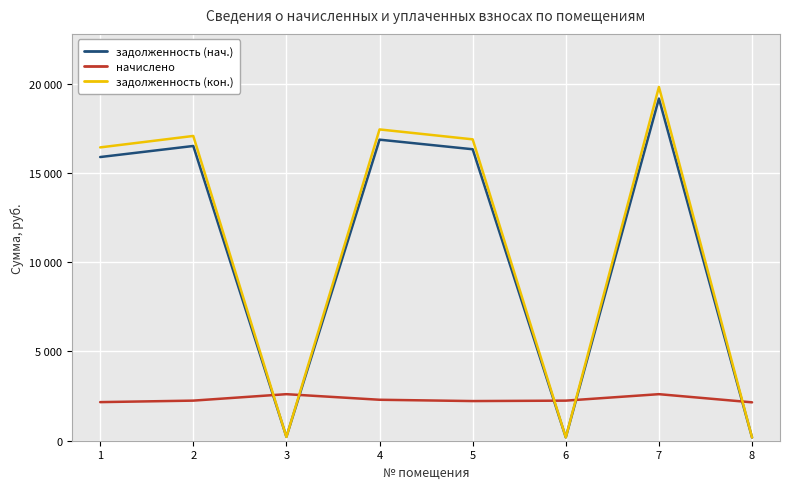

What is the sum of the задолженность (нач.) values at 7 and 8?

19345.6